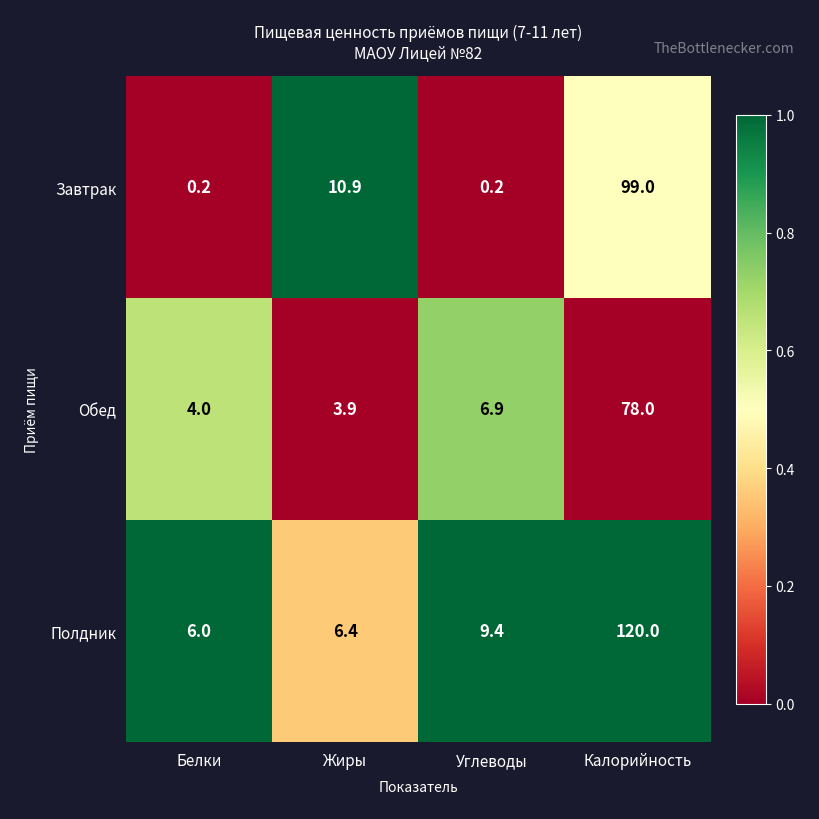

Rank the series by their maximum value, from highest to lowest.

Полдник, Завтрак, Обед